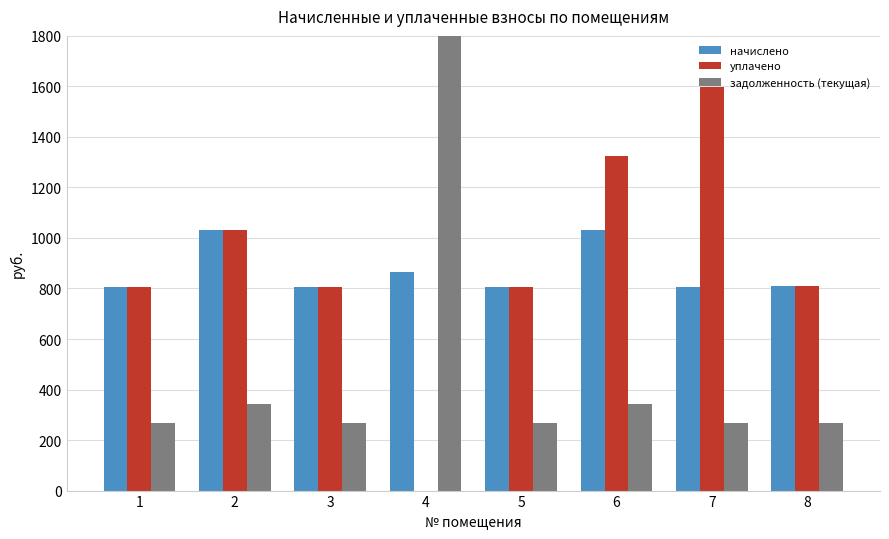

How many groups of bars are there?

8